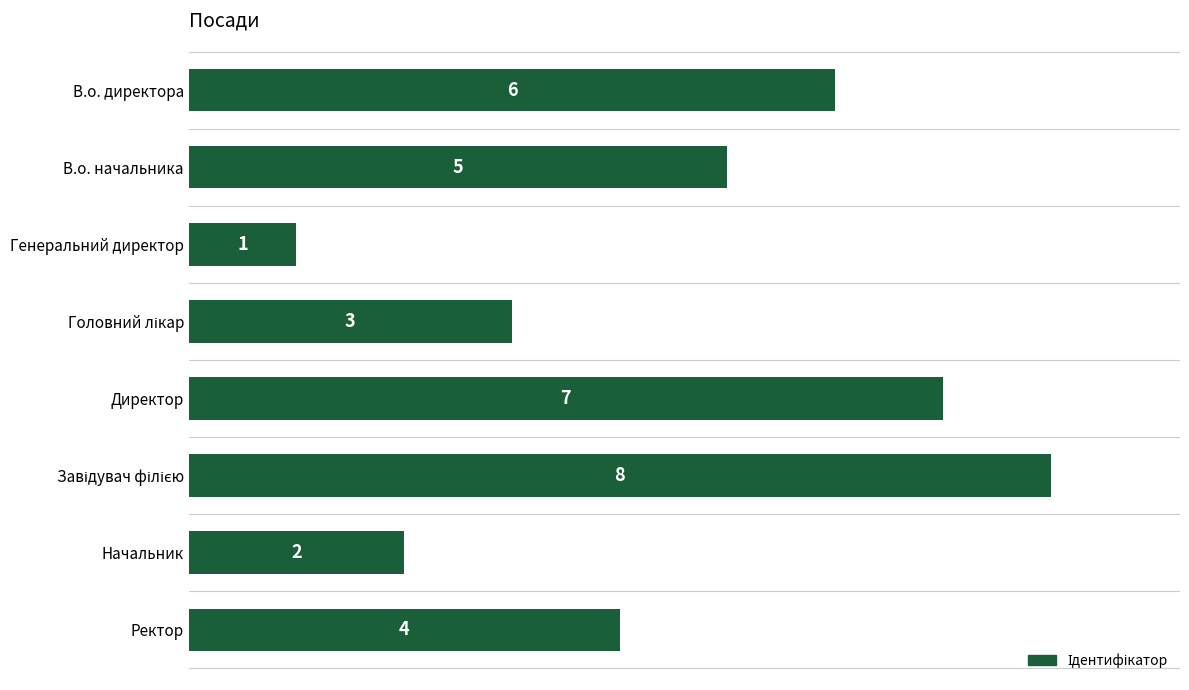

Where is the data nearest to the value 4?

Ректор